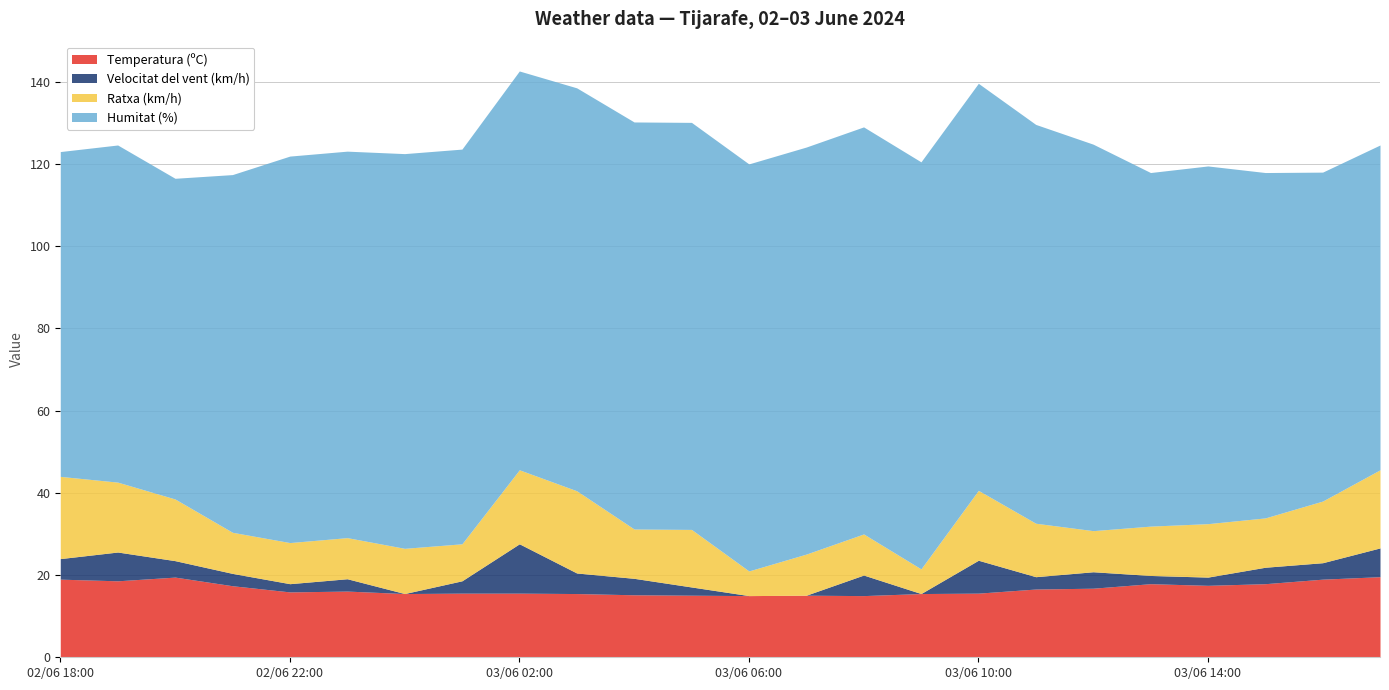

The value of Temperatura (ºC) at 02/06 22:00 is 15.9. True or false?

True